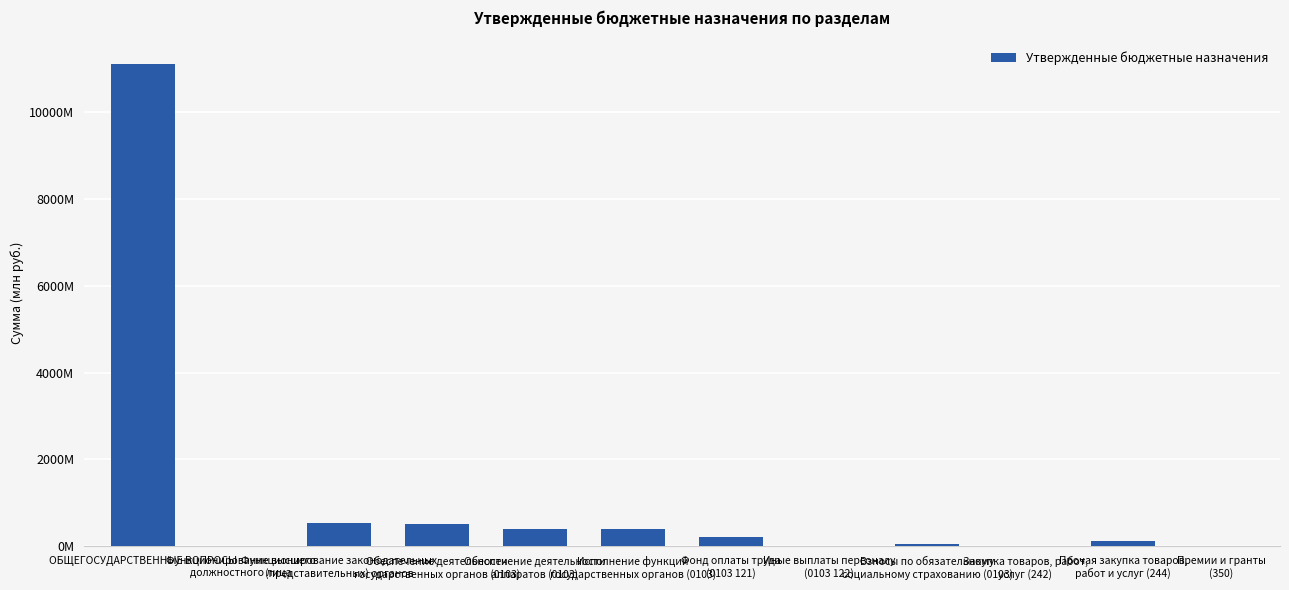

Are the bars horizontal?

No